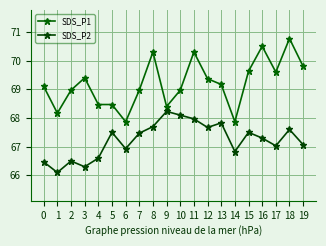

Between 14 and 17, which series saw the biggest shift?

SDS_P1